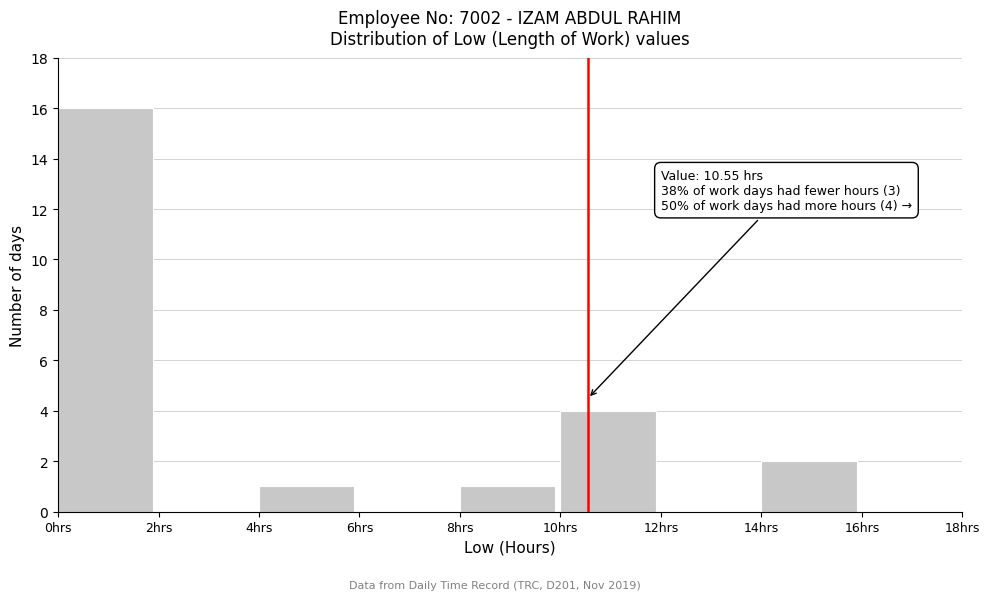

Over which range of the x-axis is the bar tallest?

0 to 2